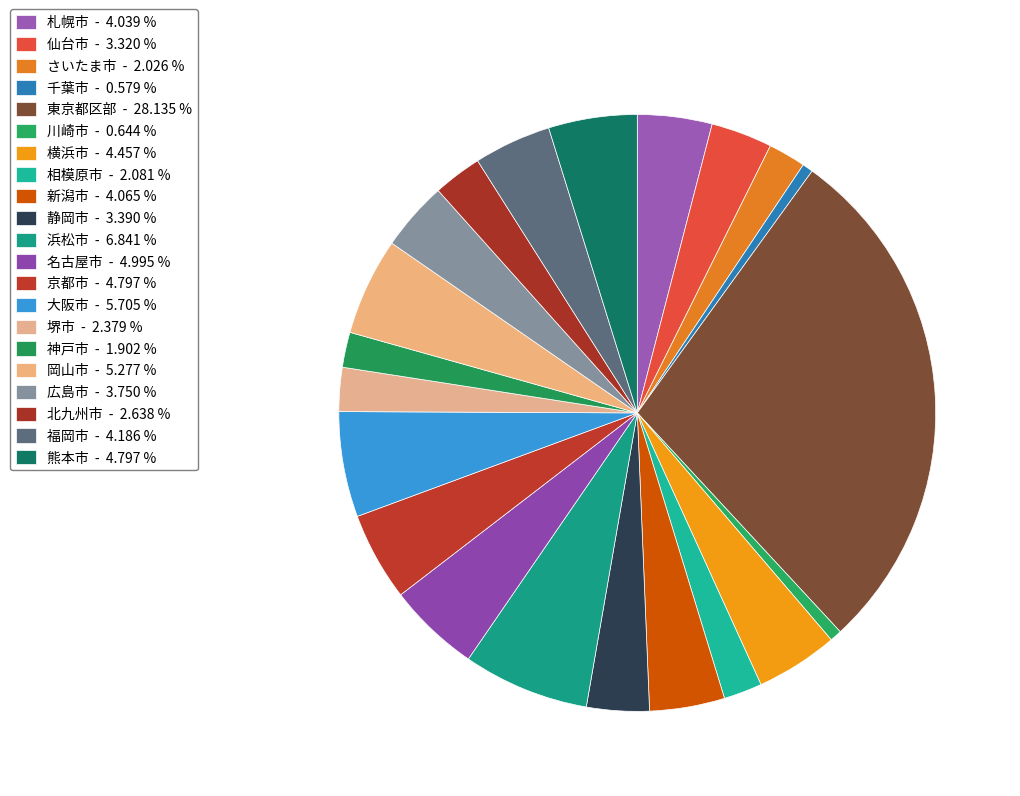

How many segments does this pie chart have?

21